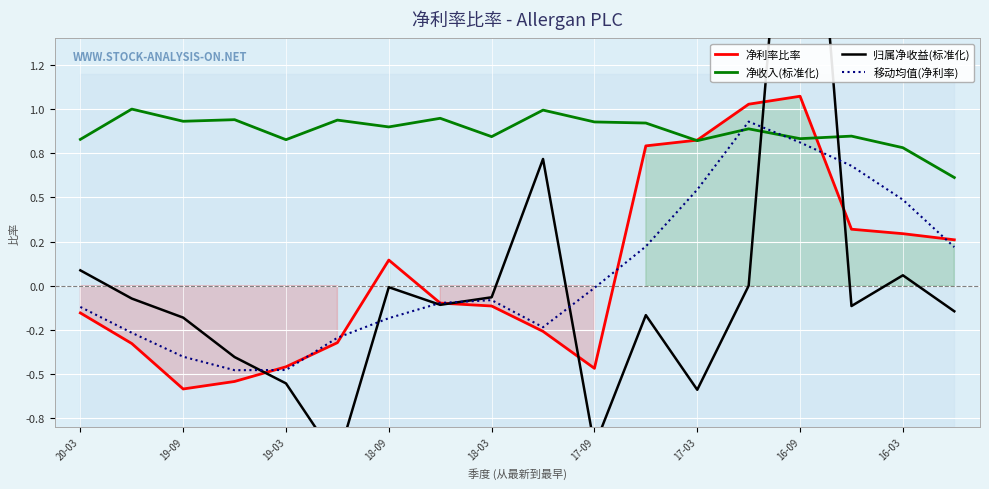

Between 14 and 18-09, which is larger?

14